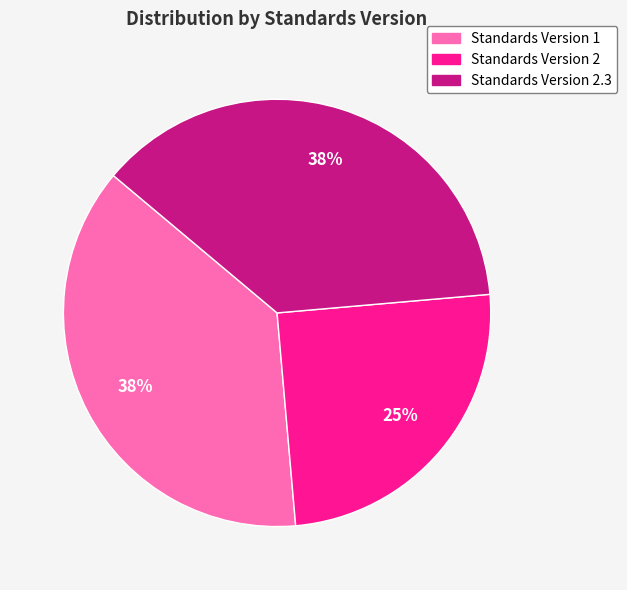

Which slice is the smallest?

Standards Version 2